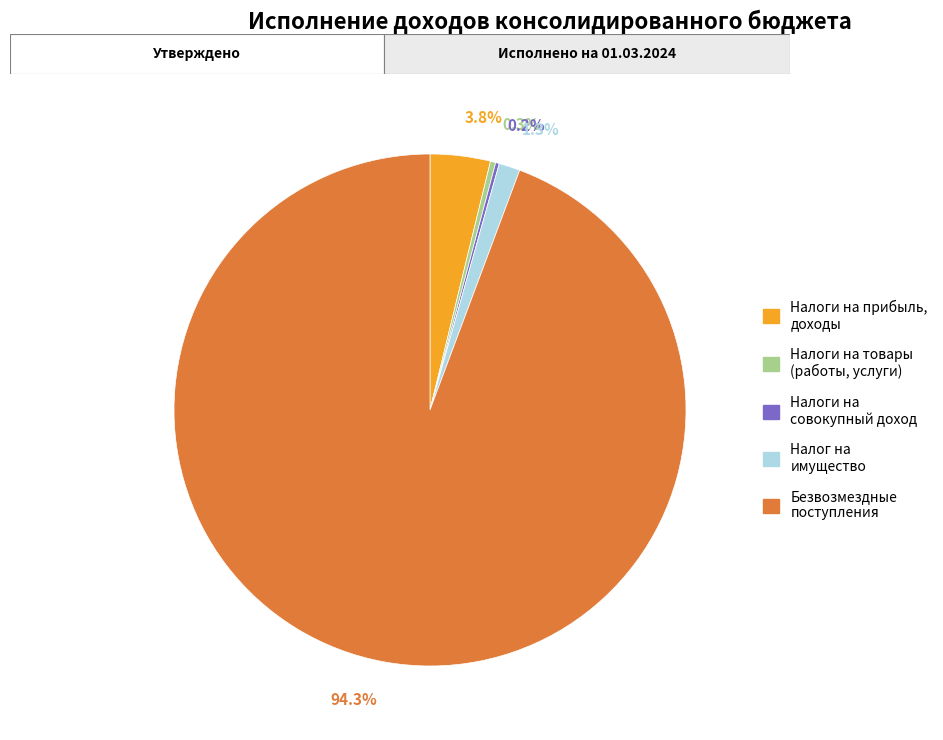

To the nearest percent, what is the average slice percentage?

20%